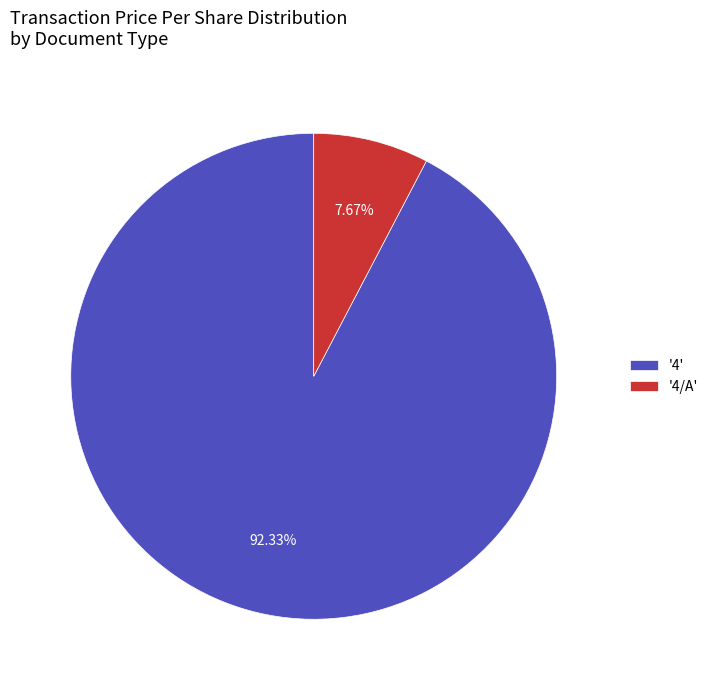

What is the ratio of the value at '4' to the value at '4/A'?

12.0